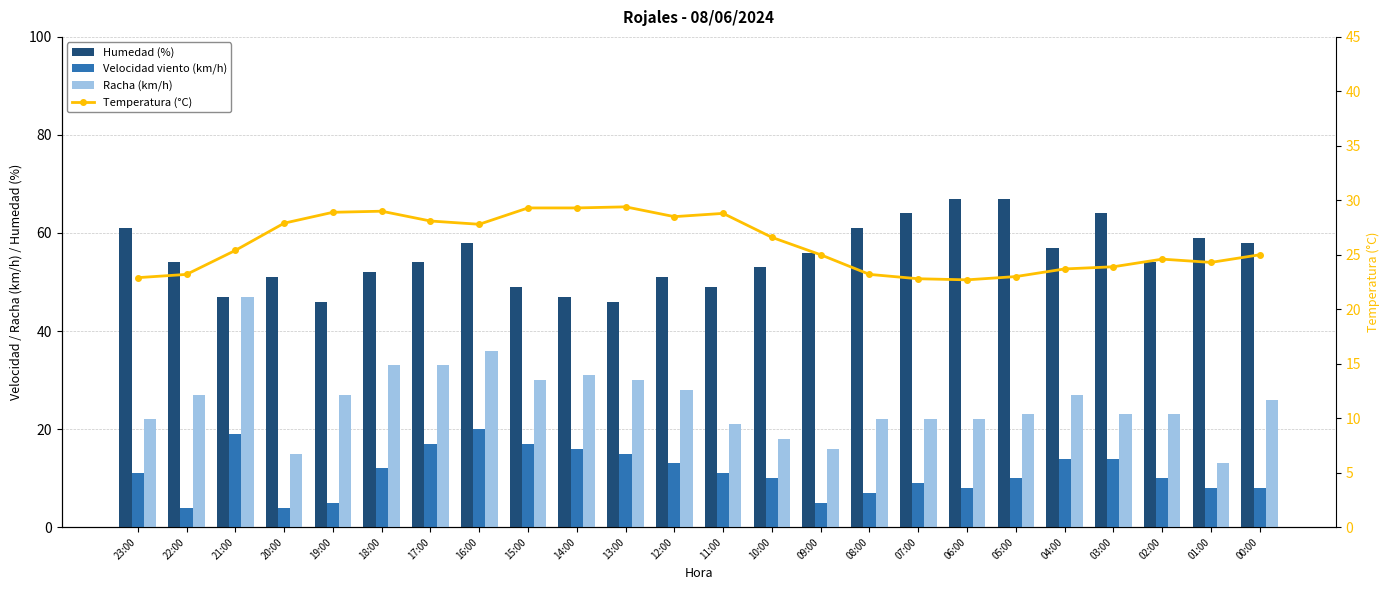

What is the difference between the Temperatura (°C) values at 13:00 and 16:00?

1.6